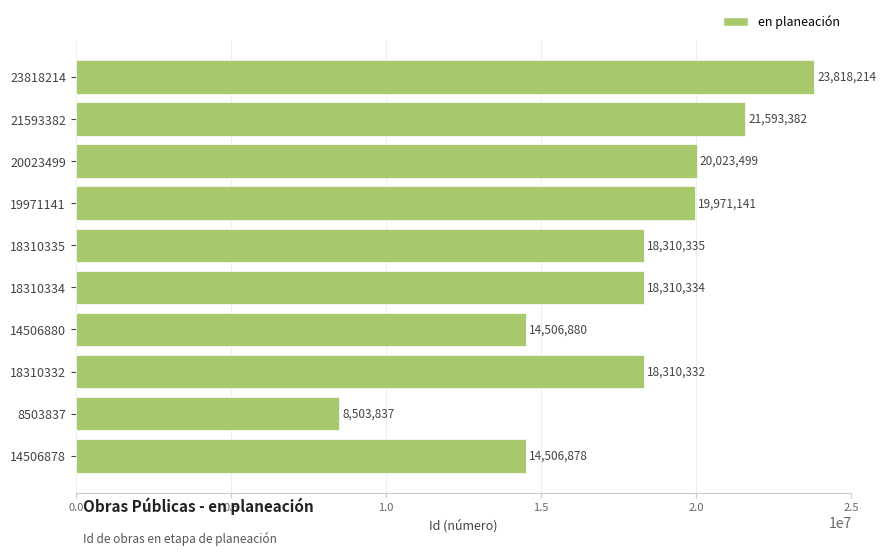

Which label corresponds to the smallest value in the chart?

8503837